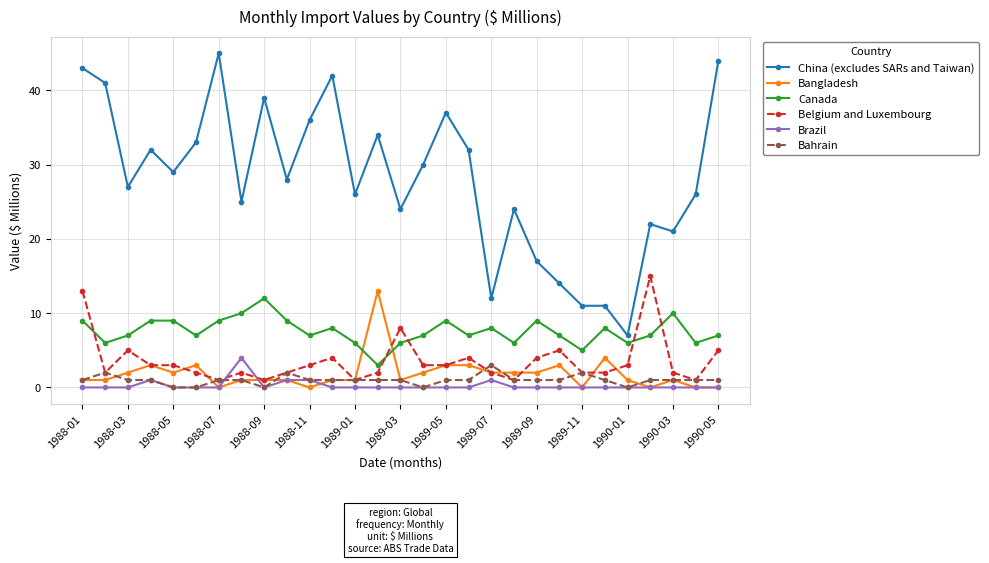

True or false: China (excludes SARs and Taiwan) and Bangladesh cross at least once.

False